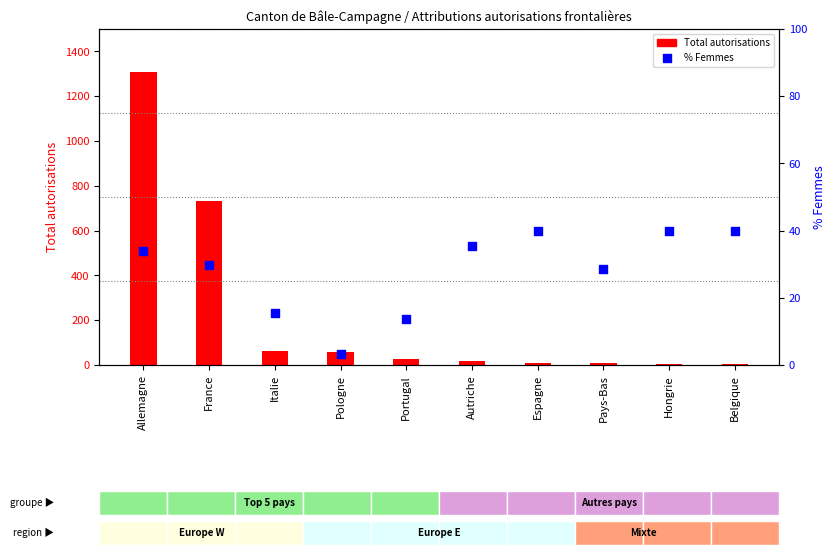

What are all the series names shown in the legend?

Total autorisations, % Femmes